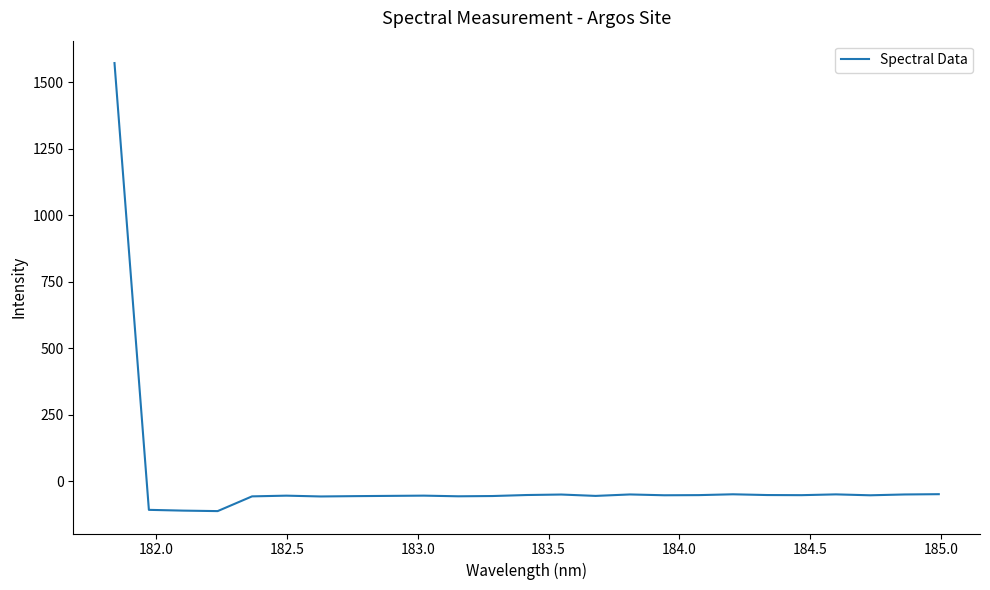

What is the maximum value shown in the chart?

1571.3